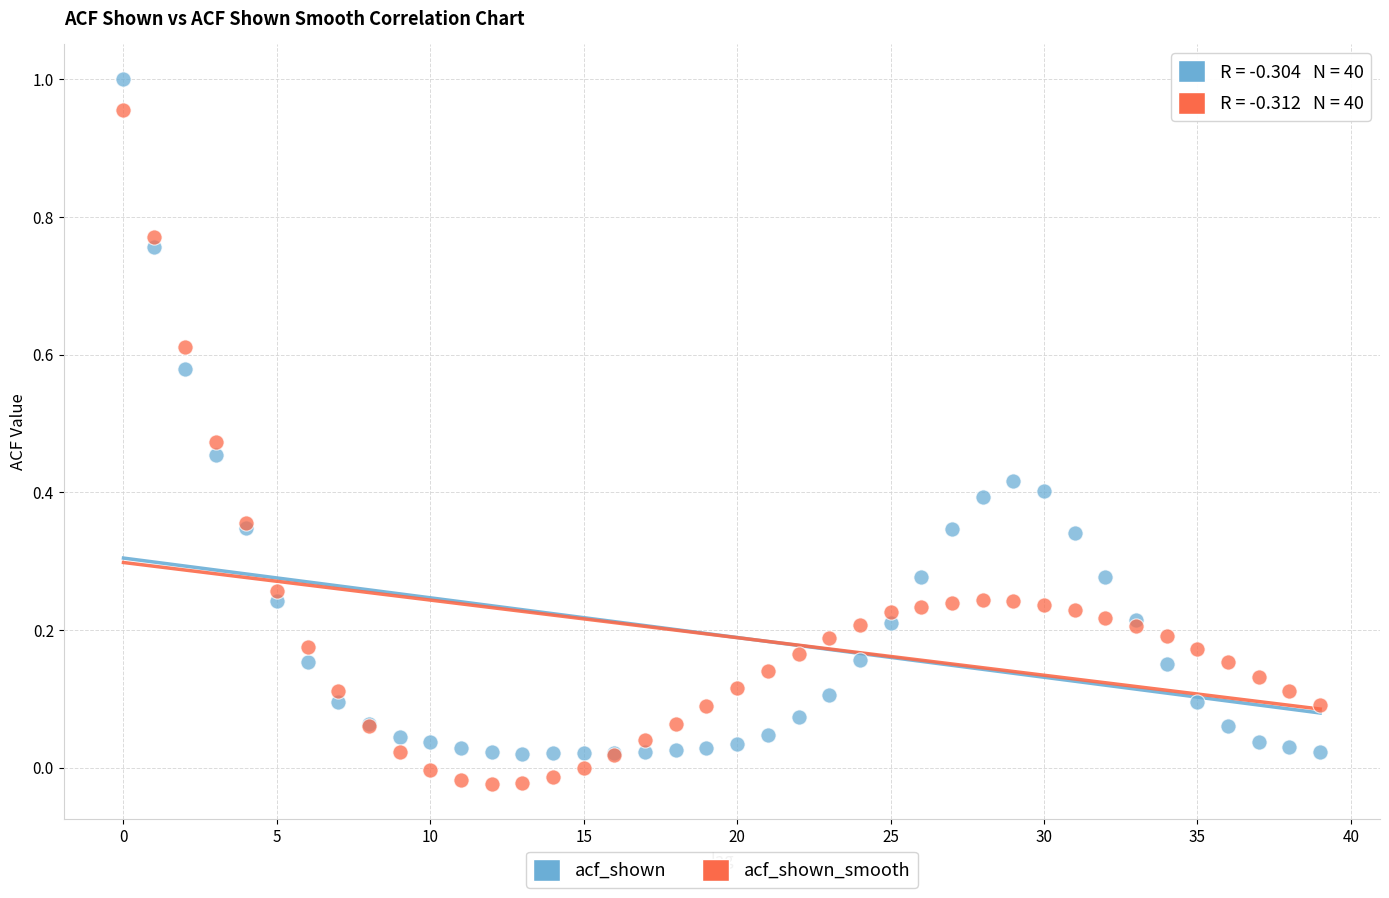

Which series has the largest Y range (max minus min)?

acf_shown